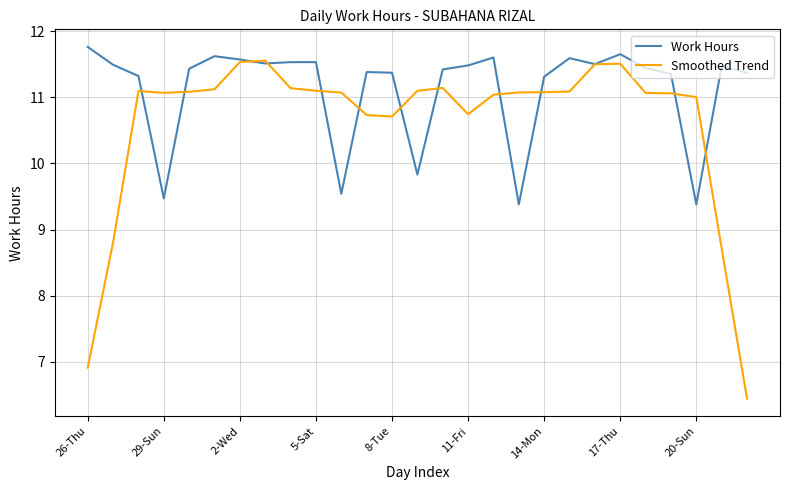

Which series has the largest total across all categories?

Work Hours